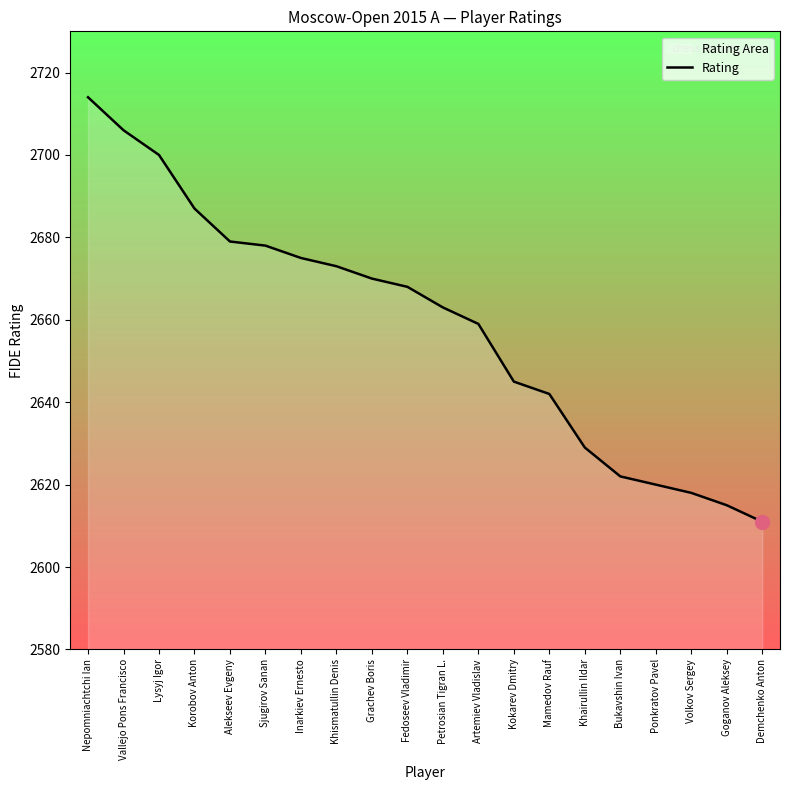

What is the average value?

2659